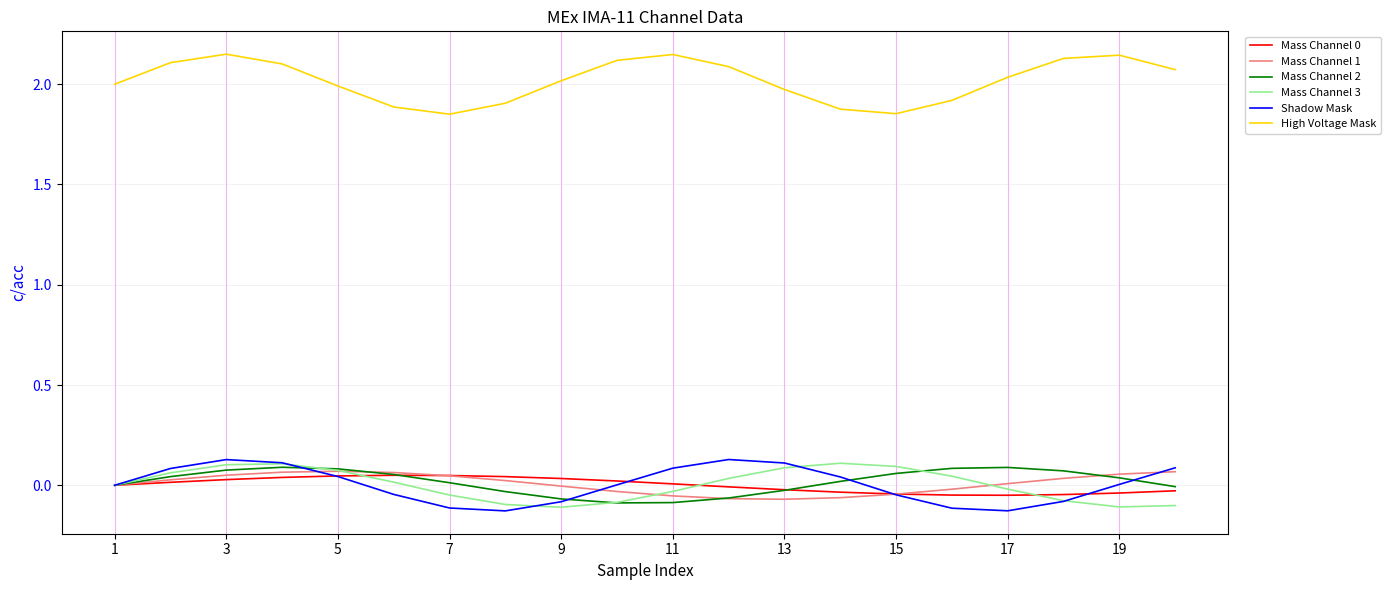

Which series has the largest total across all categories?

High Voltage Mask